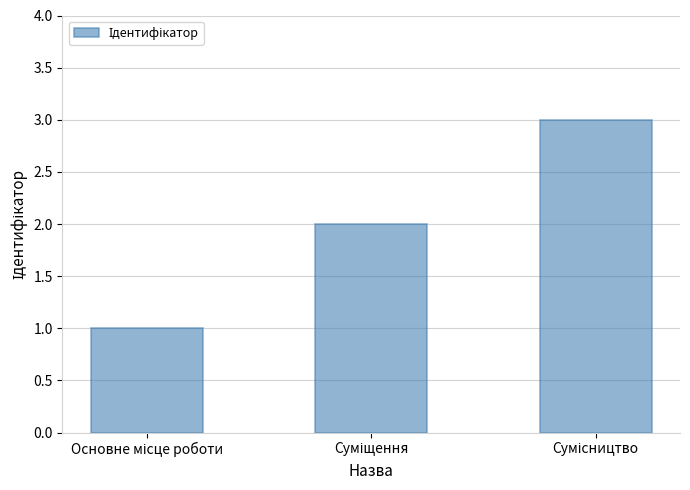

Are the bars grouped side by side (vs. stacked)?

No